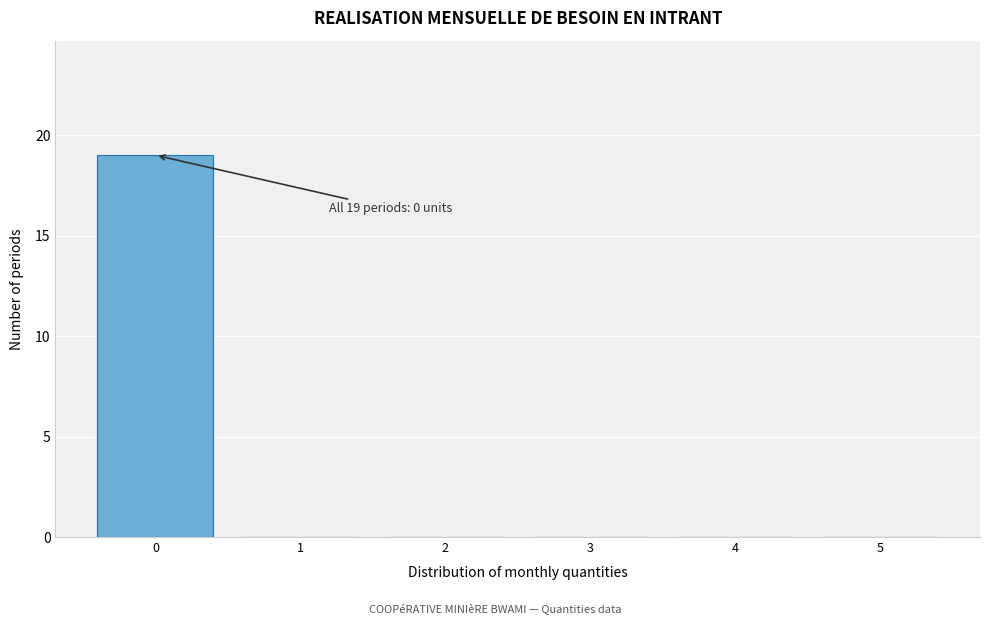

Reading left to right, list all the values displayed in this chart.

0=19	1=0	2=0	3=0	4=0	5=0